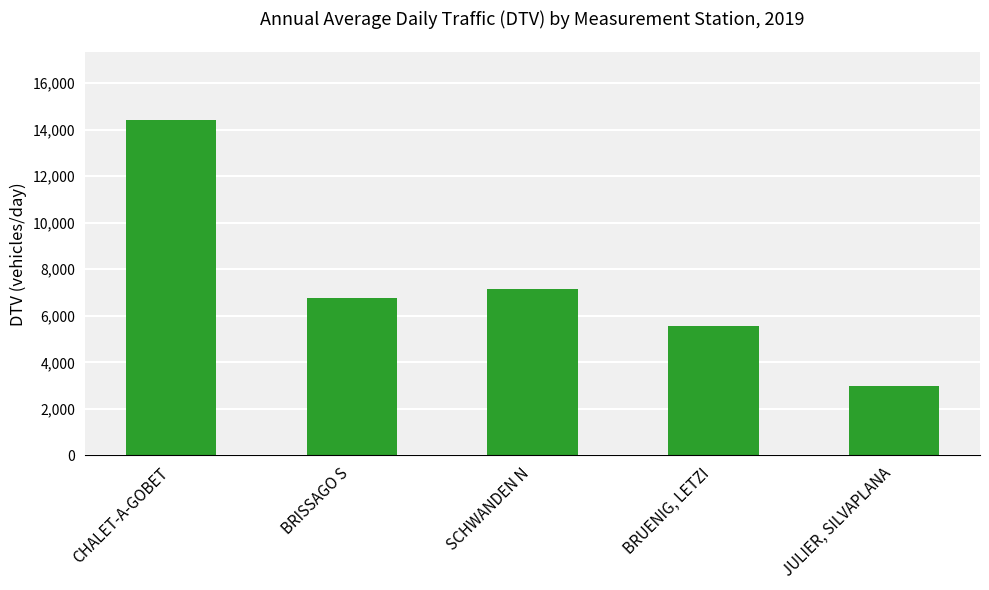

What is the sum of the values at SCHWANDEN N and CHALET-A-GOBET?

21562.7